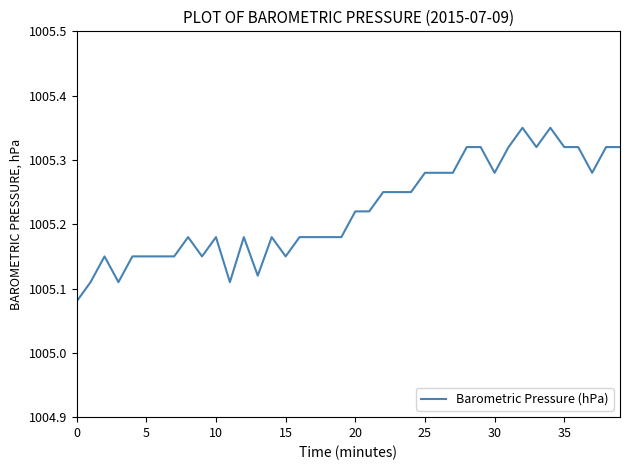

How many distinct data groups are displayed?

1